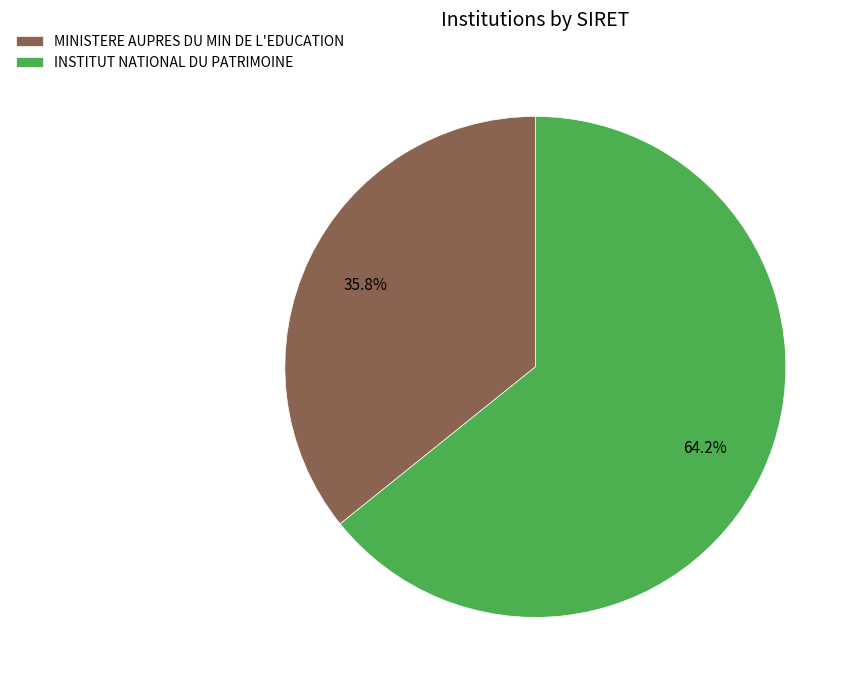

To the nearest percent, what portion does MINISTERE AUPRES DU MIN DE L'EDUCATION represent?

36%